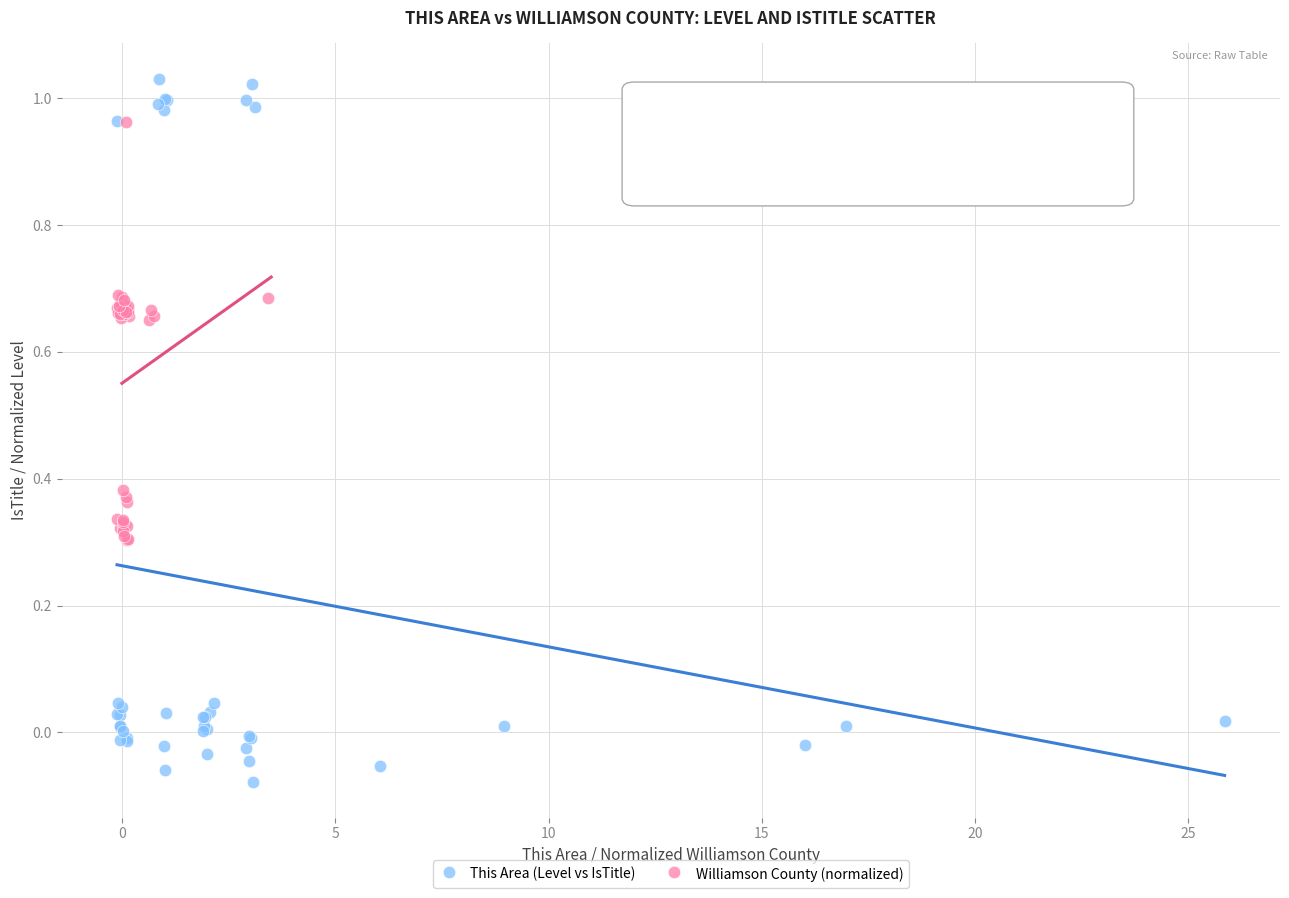

Which series has the largest Y range (max minus min)?

This Area (Level vs IsTitle)